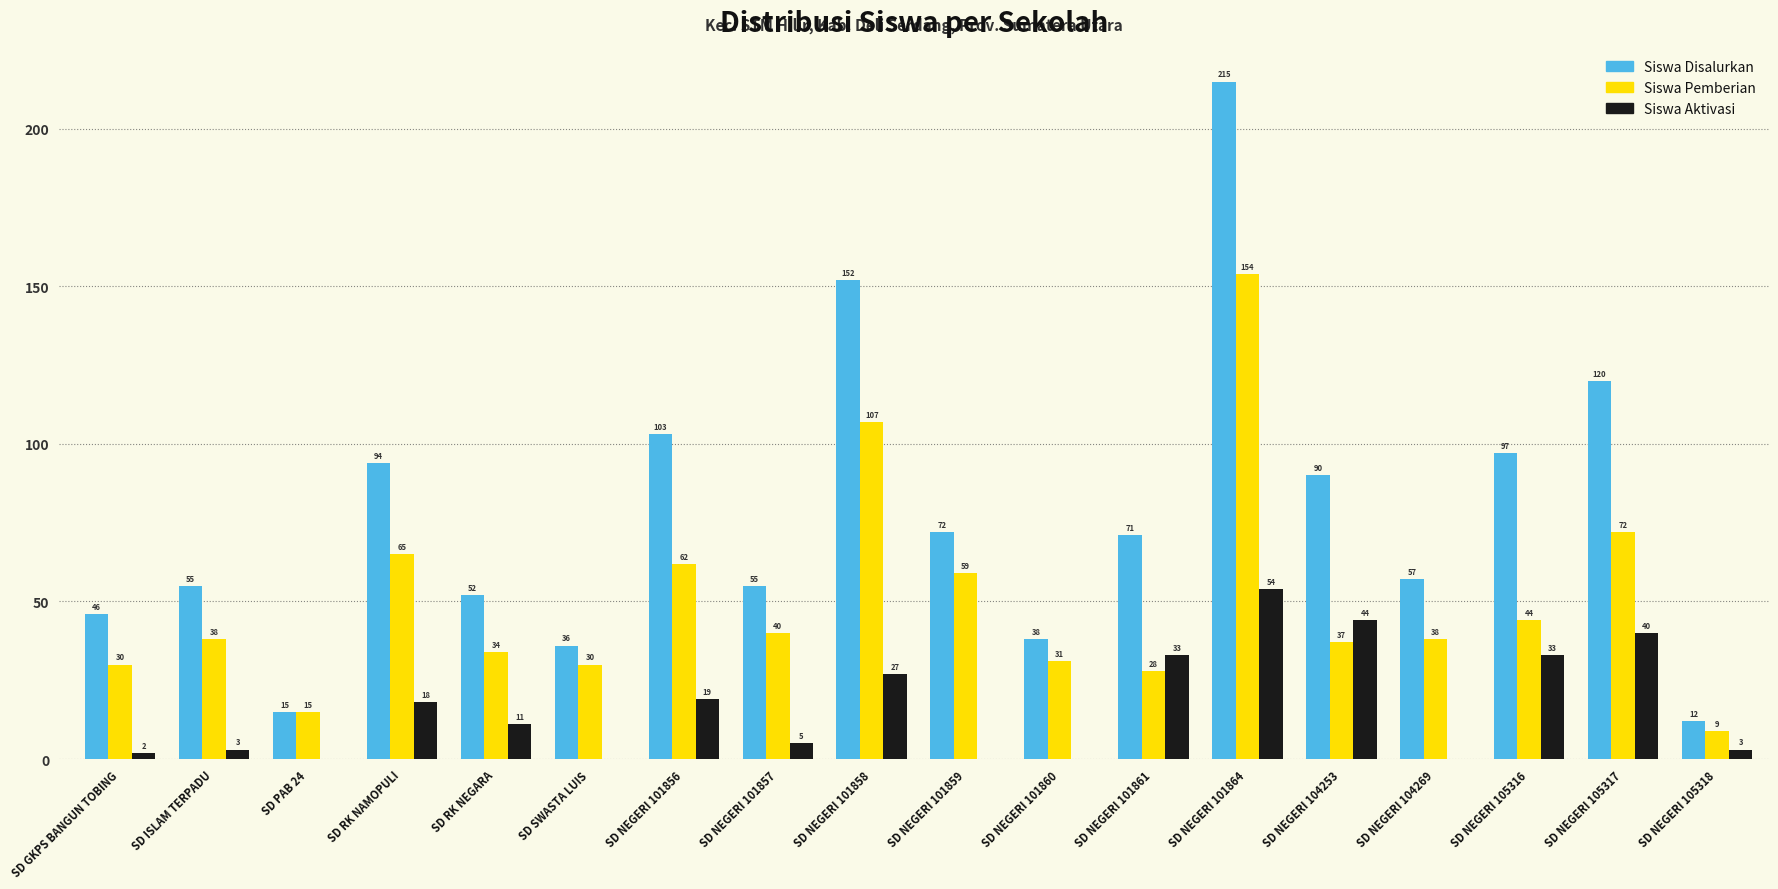

Which series has the largest range (max minus min)?

Siswa Disalurkan